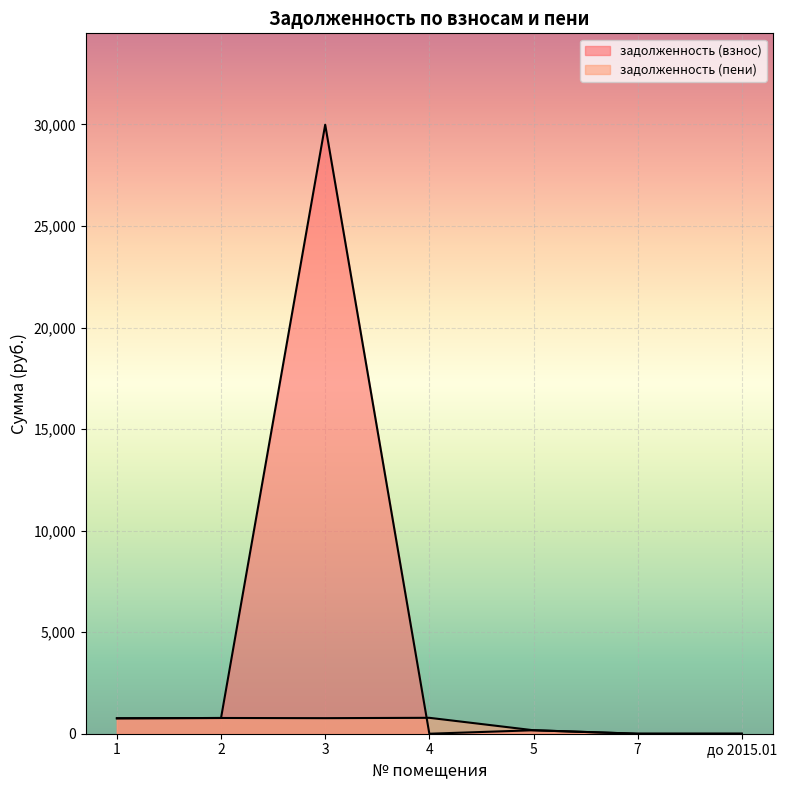

What are all the series names shown in the legend?

задолженность (взнос), задолженность (пени)